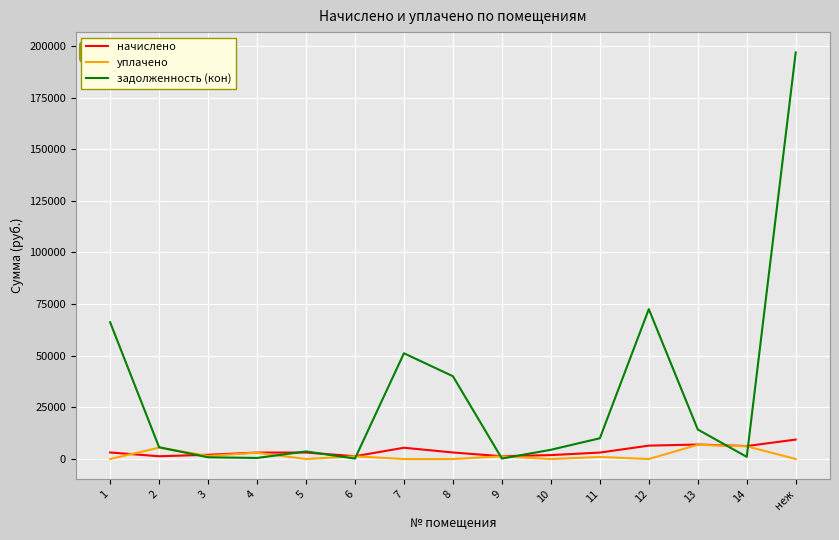

At which label is задолженность (кон) closest to 98538?

12